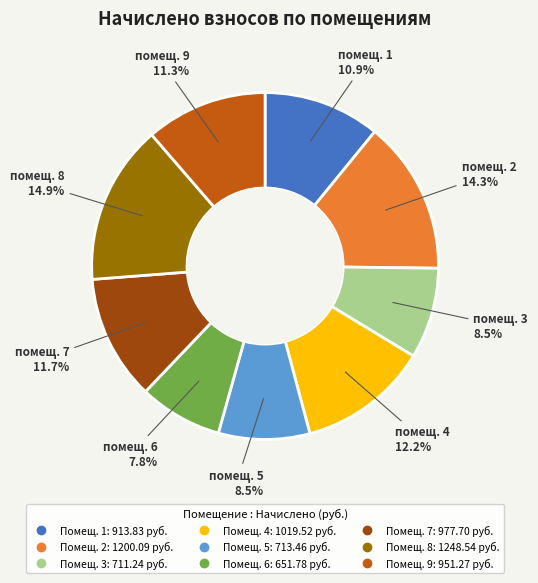

Is there any slice that represents more than half of the pie?

No